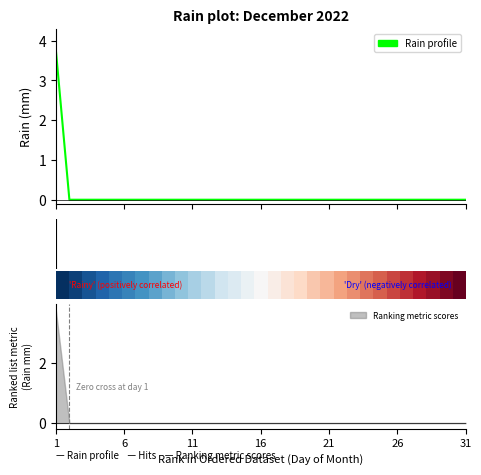

At how many categories does at least one series exceed 2?

1